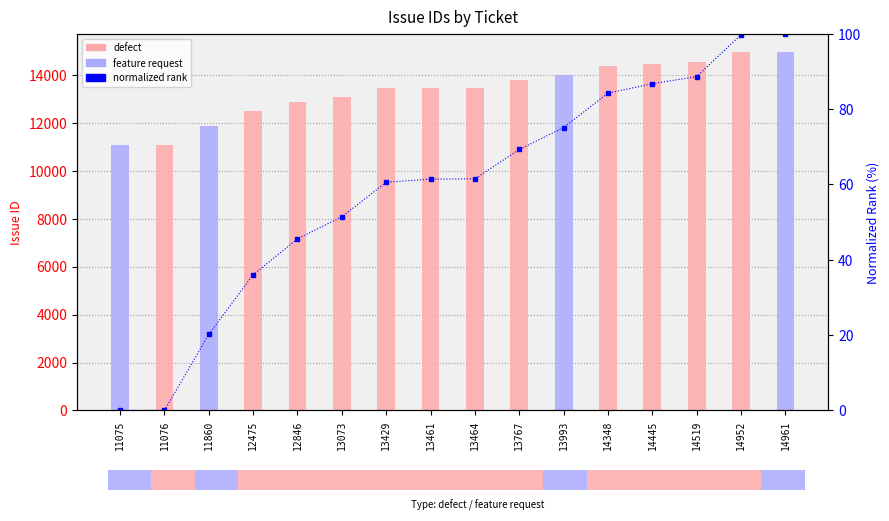

Does the chart contain any negative values?

No